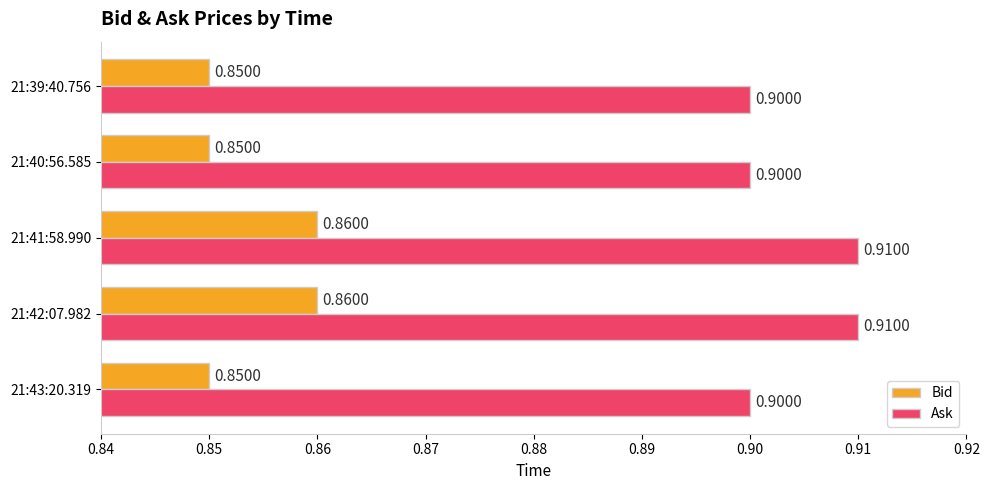

Rank the series by their maximum value, from lowest to highest.

Bid, Ask